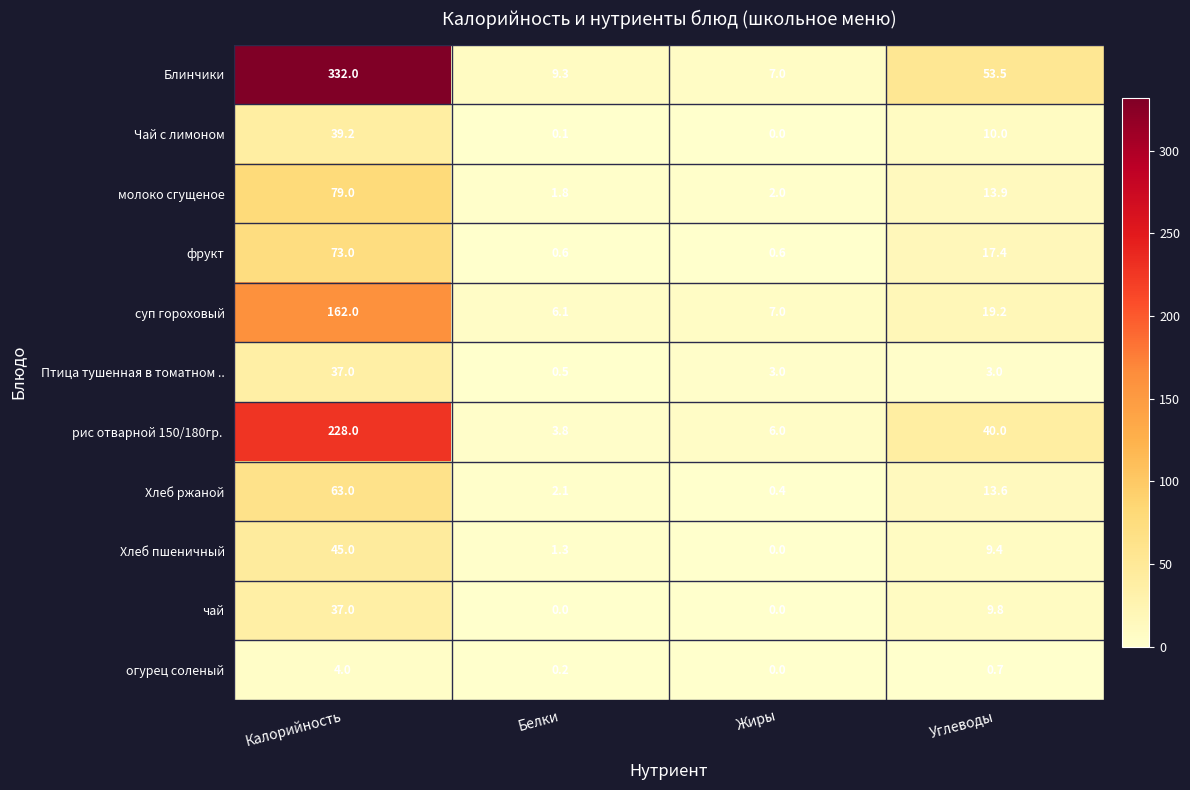

Which category has the highest value across all series?

Калорийность